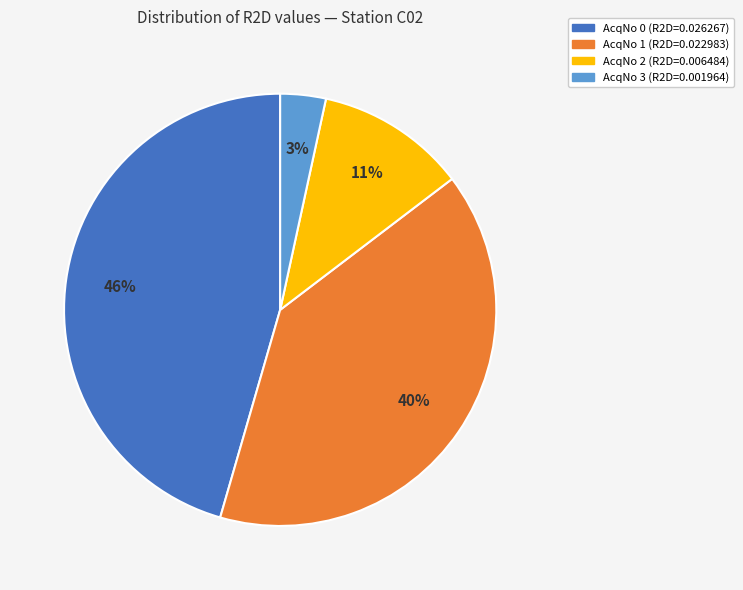

To the nearest percent, what is the average slice percentage?

25%